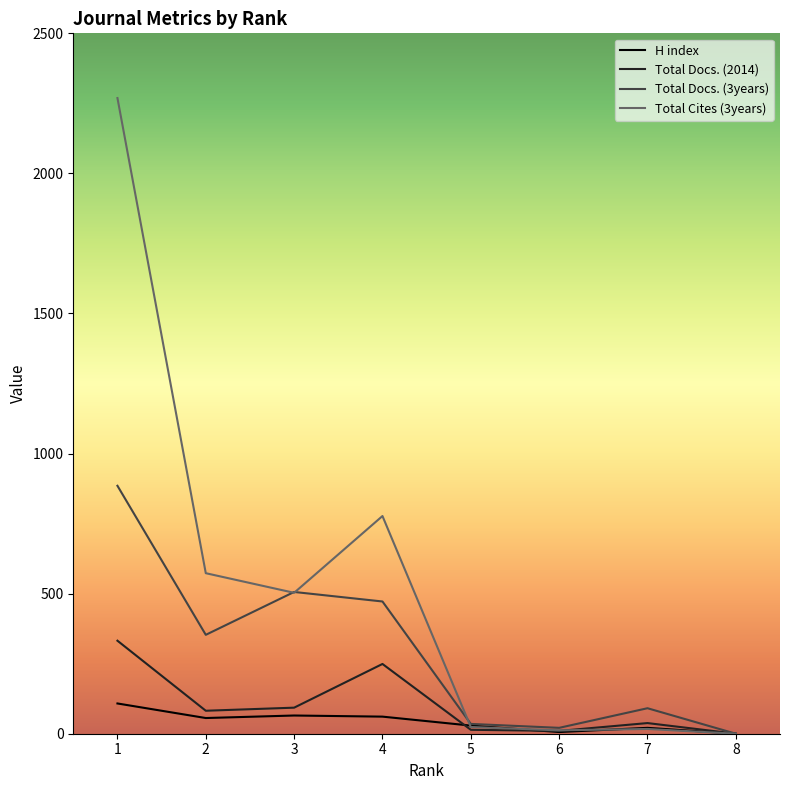

What is the approximate value of Total Cites (3years) at 4, to the nearest 50?

800